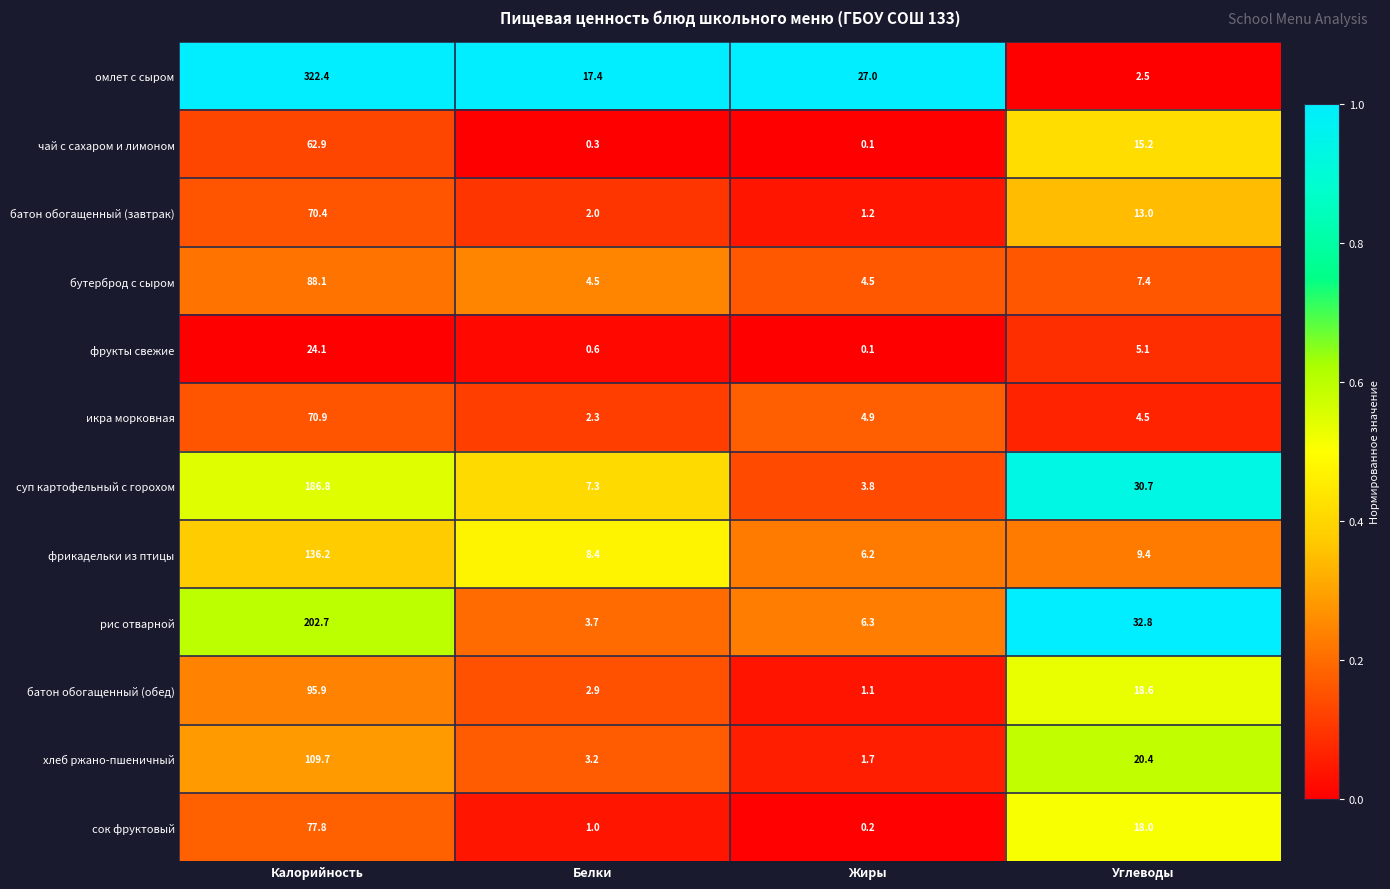

List the series in order of their peak value, highest first.

омлет с сыром, рис отварной, суп картофельный с горохом, фрикадельки из птицы, хлеб ржано-пшеничный, батон обогащенный (обед), бутерброд с сыром, сок фруктовый, икра морковная, батон обогащенный (завтрак), чай с сахаром и лимоном, фрукты свежие